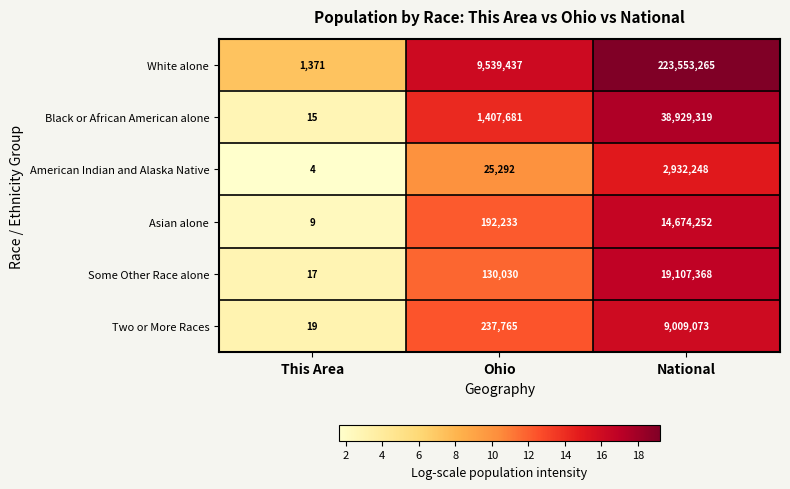

At which label is American Indian and Alaska Native closest to 1466126?

Ohio